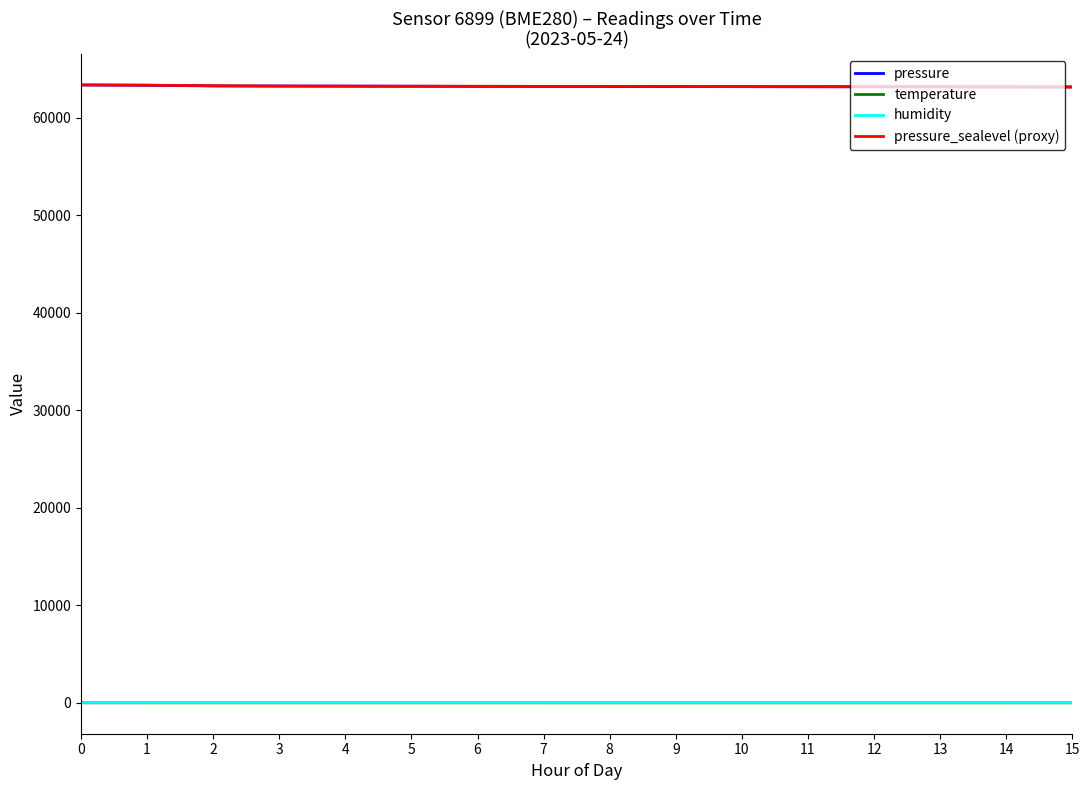

What value does the temperature series have at 4?

11.8